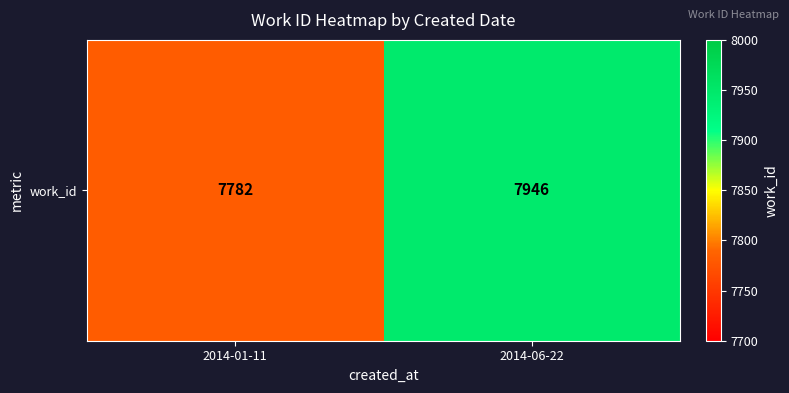

Reading right to left, list all the values displayed in this chart.

2014-06-22=7946	2014-01-11=7782